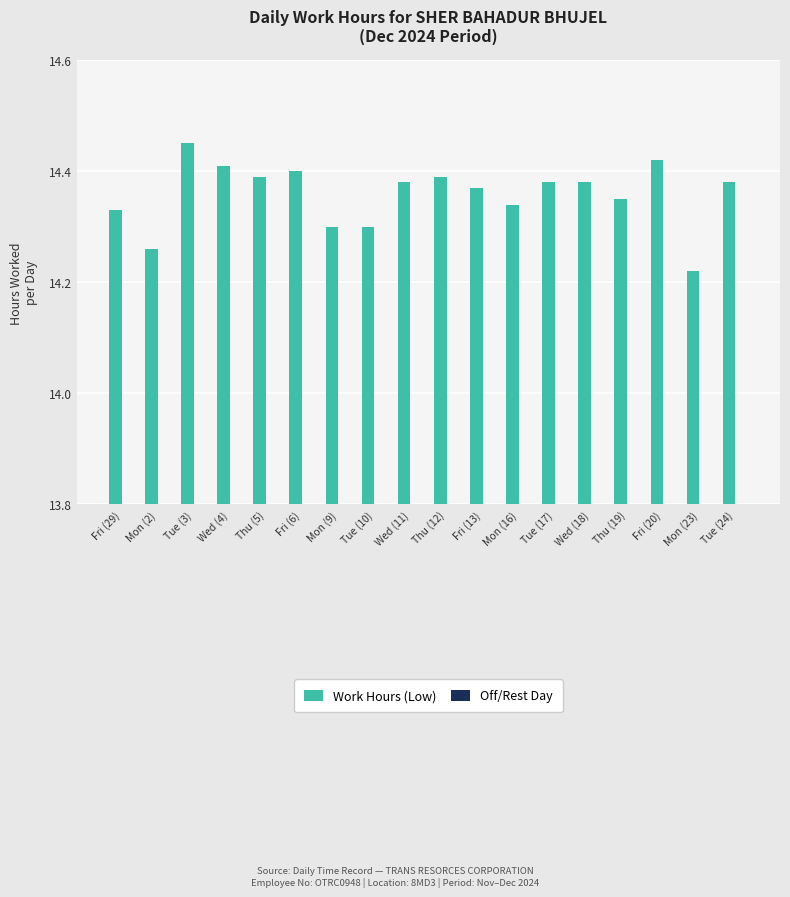

Does the chart contain any negative values?

No